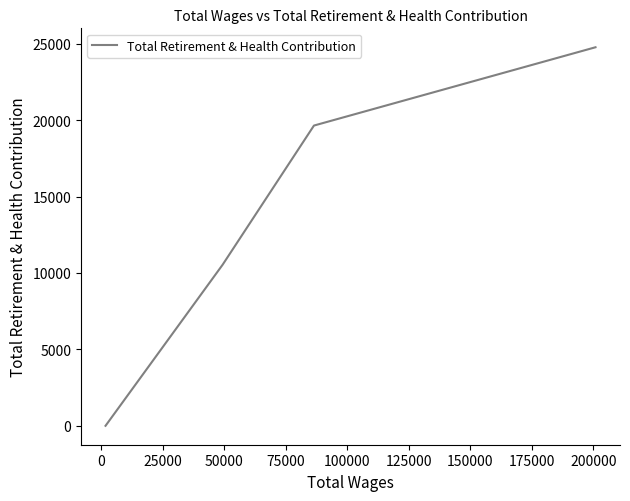

What is the difference between the maximum and second lowest values?

14233